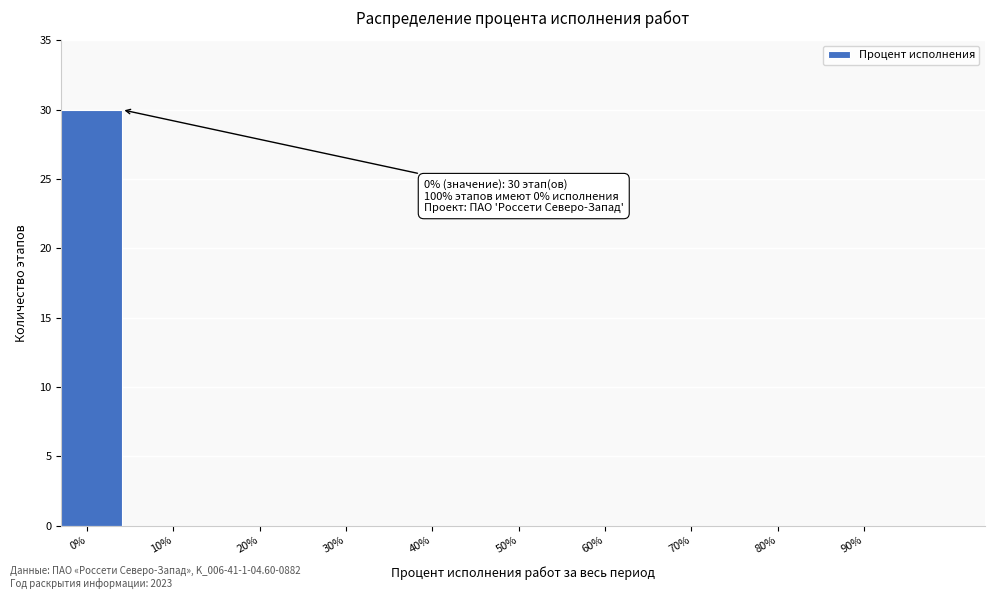

Reading left to right, what are all the values shown in this chart?

0%=30	10%=0	20%=0	30%=0	40%=0	50%=0	60%=0	70%=0	80%=0	90%=0